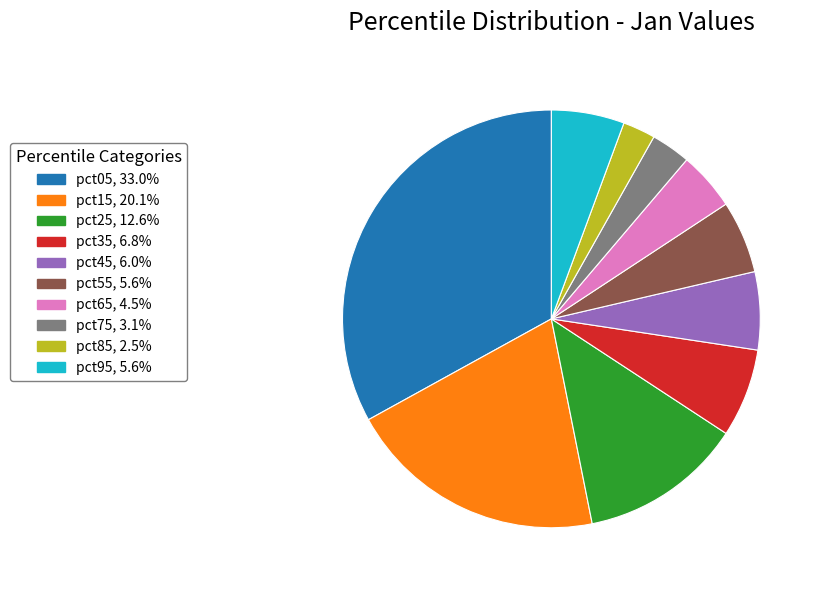

How many segments does this pie chart have?

10